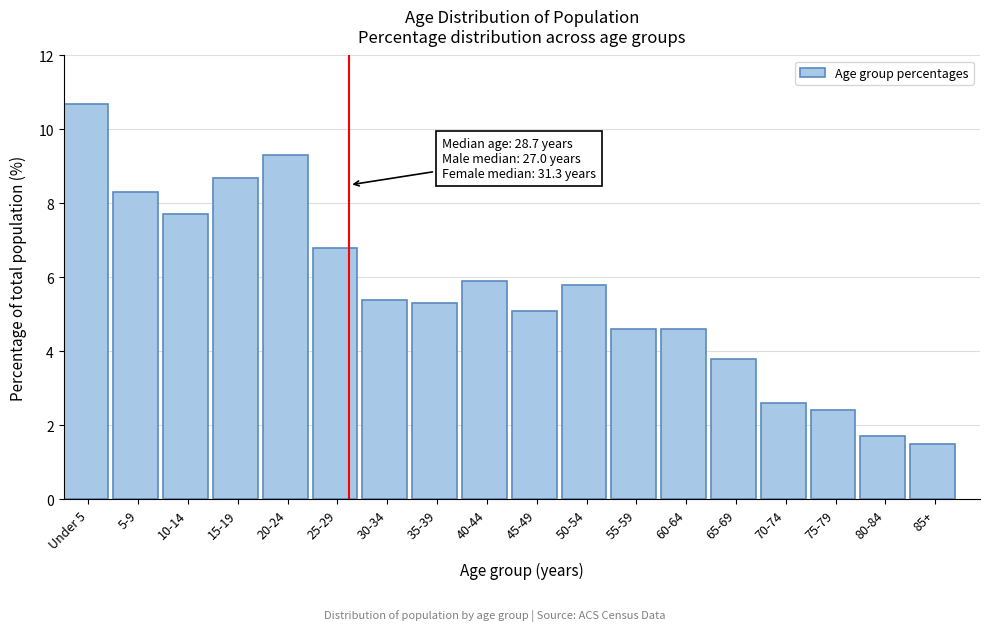

Reading right to left, list all the values displayed in this chart.

85+=1.5	80-84=1.7	75-79=2.4	70-74=2.6	65-69=3.8	60-64=4.6	55-59=4.6	50-54=5.8	45-49=5.1	40-44=5.9	35-39=5.3	30-34=5.4	25-29=6.8	20-24=9.3	15-19=8.7	10-14=7.7	5-9=8.3	Under 5=10.7